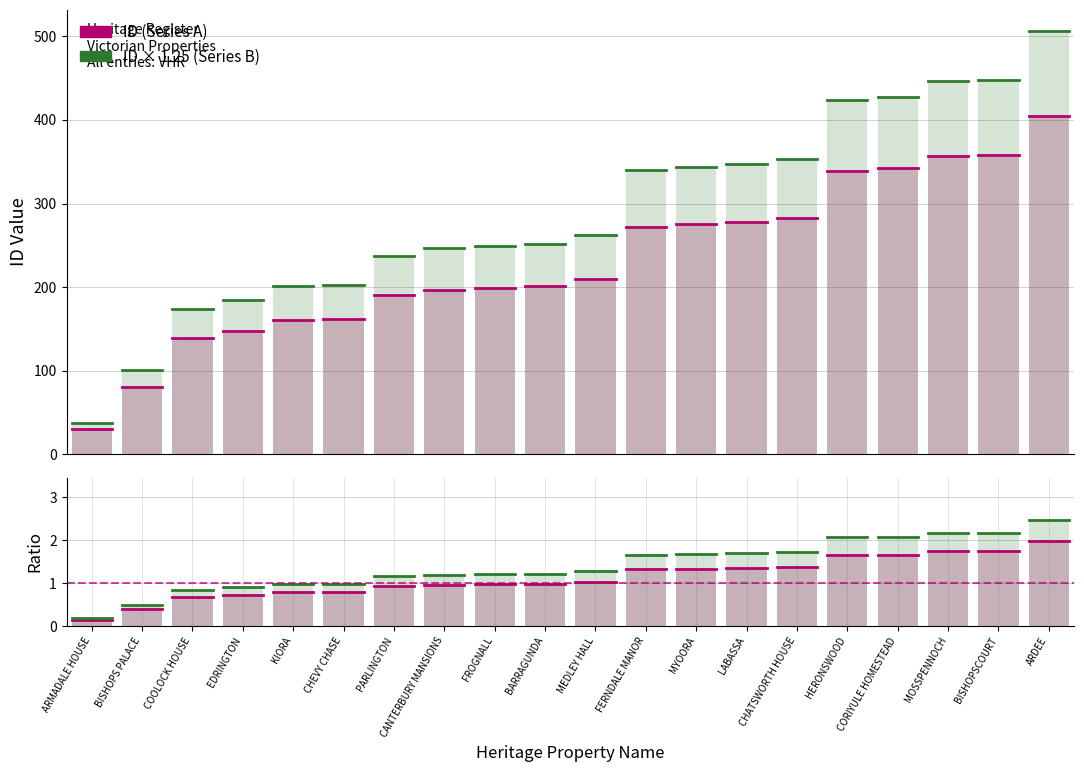

Rank the categories by value from lowest to highest.

ARMADALE HOUSE, BISHOPS PALACE, COOLOCK HOUSE, EDRINGTON, KIORA, CHEVY CHASE, PARLINGTON, CANTERBURY MANSIONS, FROGNALL, BARRAGUNDA, MEDLEY HALL, FERNDALE MANOR, MYOORA, LABASSA, CHATSWORTH HOUSE, HERONSWOOD, CORIYULE HOMESTEAD, MOSSPENNOCH, BISHOPSCOURT, ARDEE